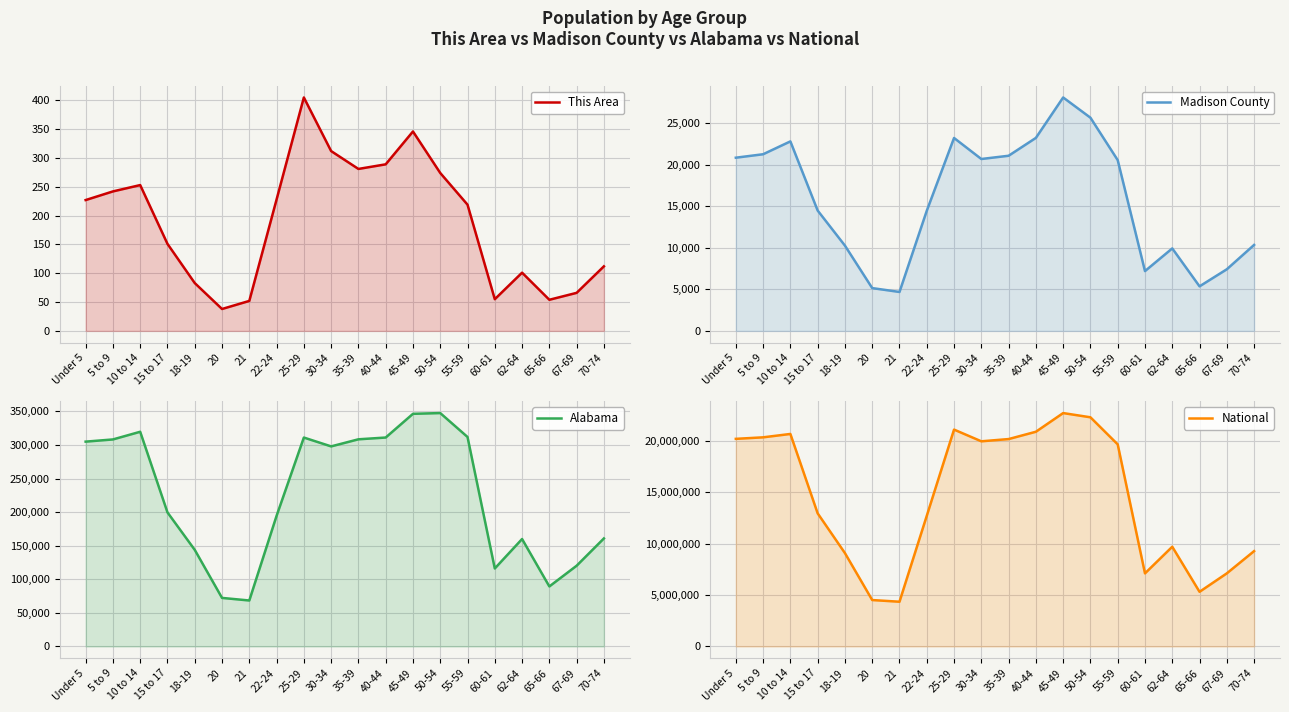

Is it true that Madison County equals 7424 at 67-69?

True